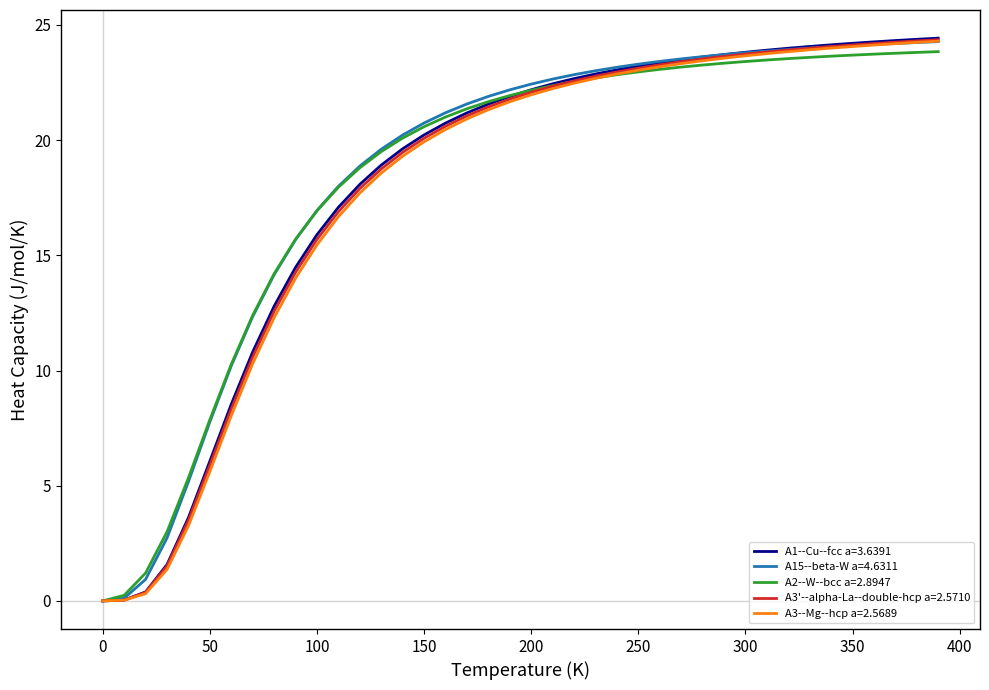

At how many categories does at least one series exceed 19?

27